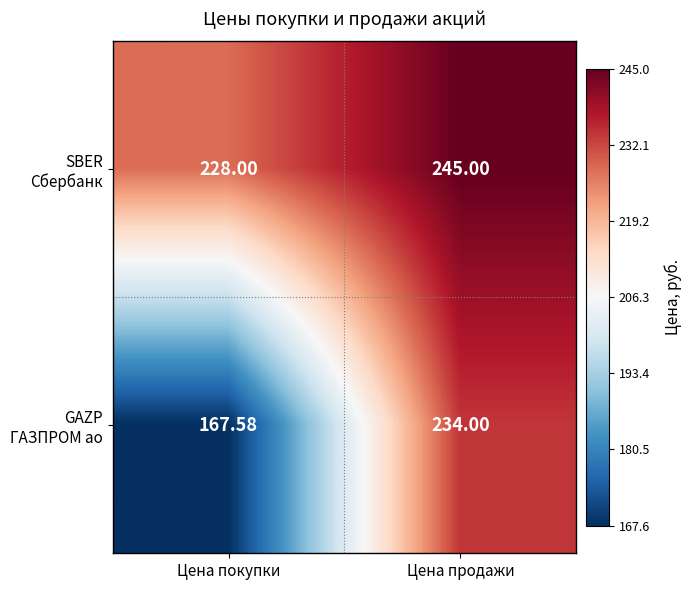

At which category does the chart reach its minimum across all series?

Цена покупки